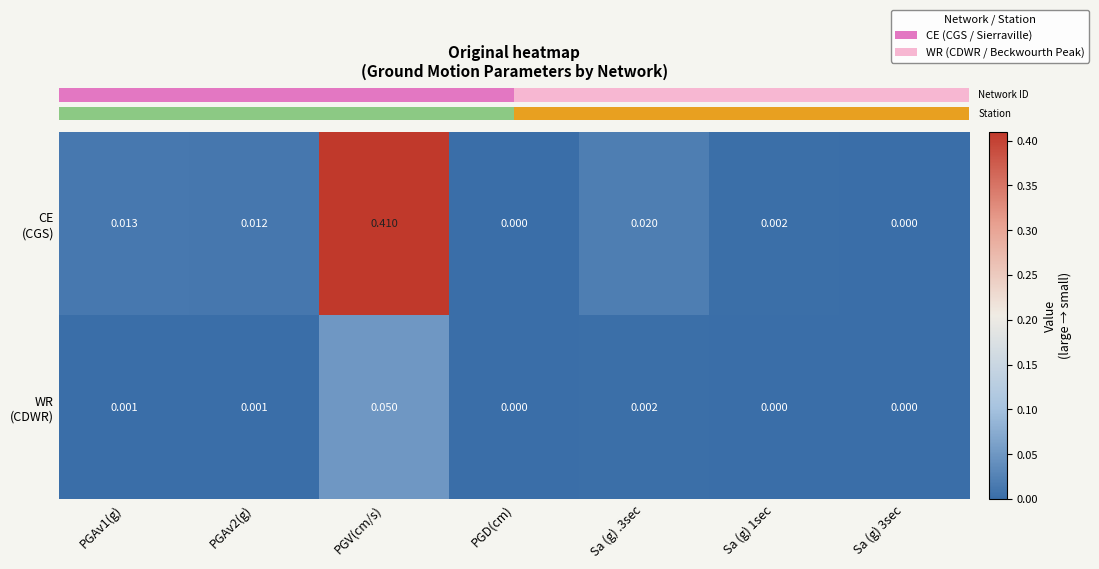

Which category has the highest value across all series?

PGV(cm/s)